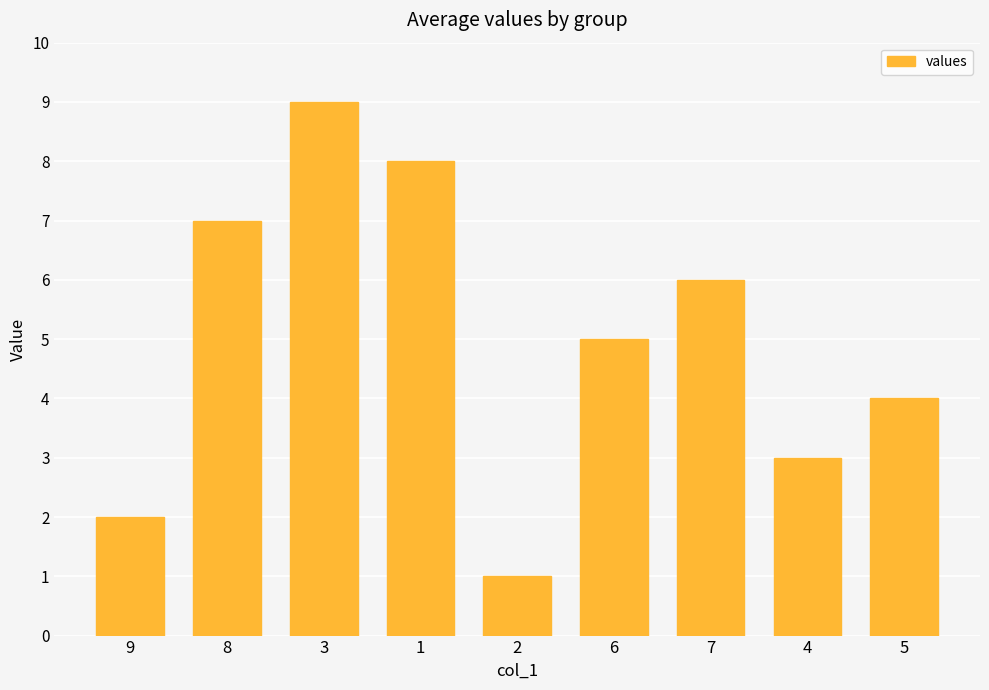

List the labels in order of value, largest first.

3, 1, 8, 7, 6, 5, 4, 9, 2